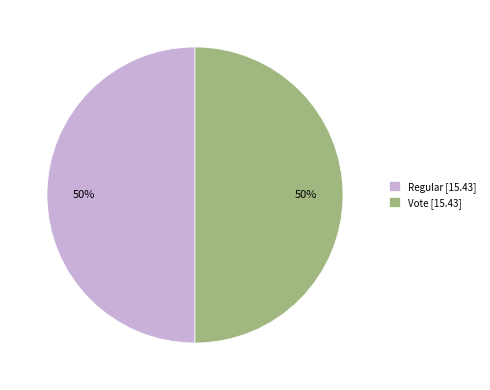

True or false: Vote [15.43] accounts for 61% of the total.

False